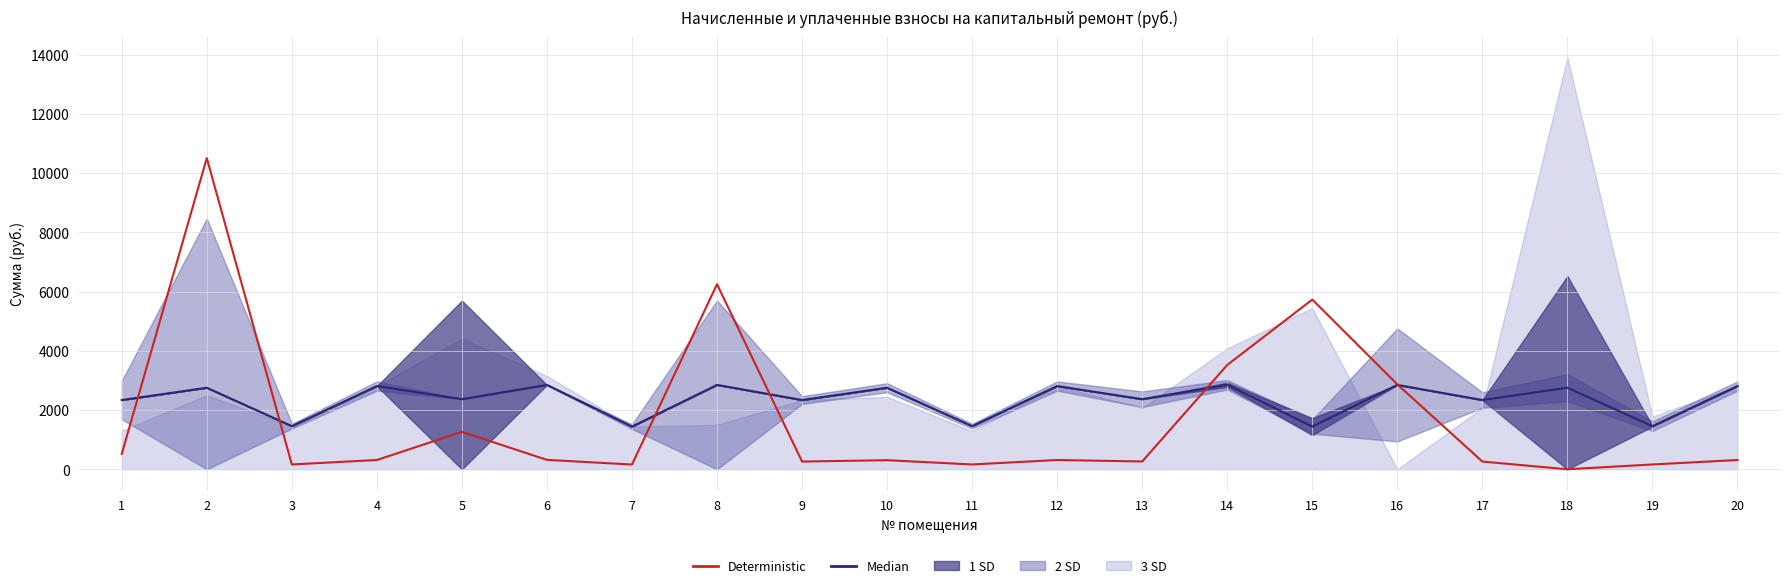

Is it true that Median equals 2809.5 at 20?

True